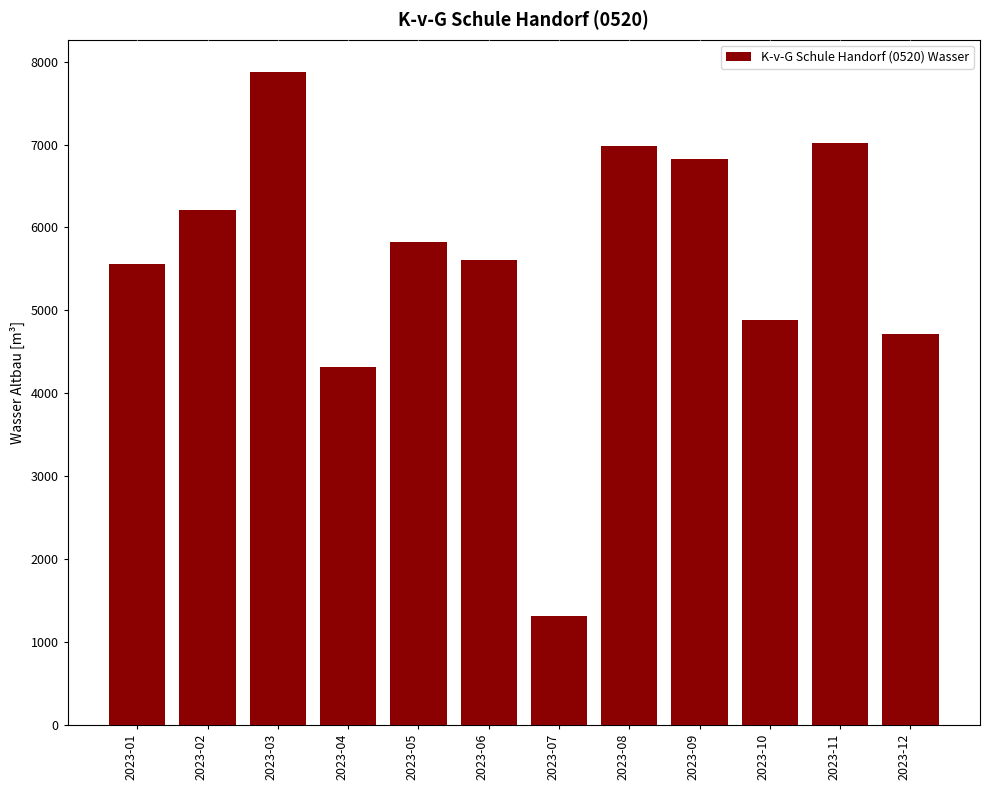

What is the ratio of the value at 2023-04 to the value at 2023-01?

0.8